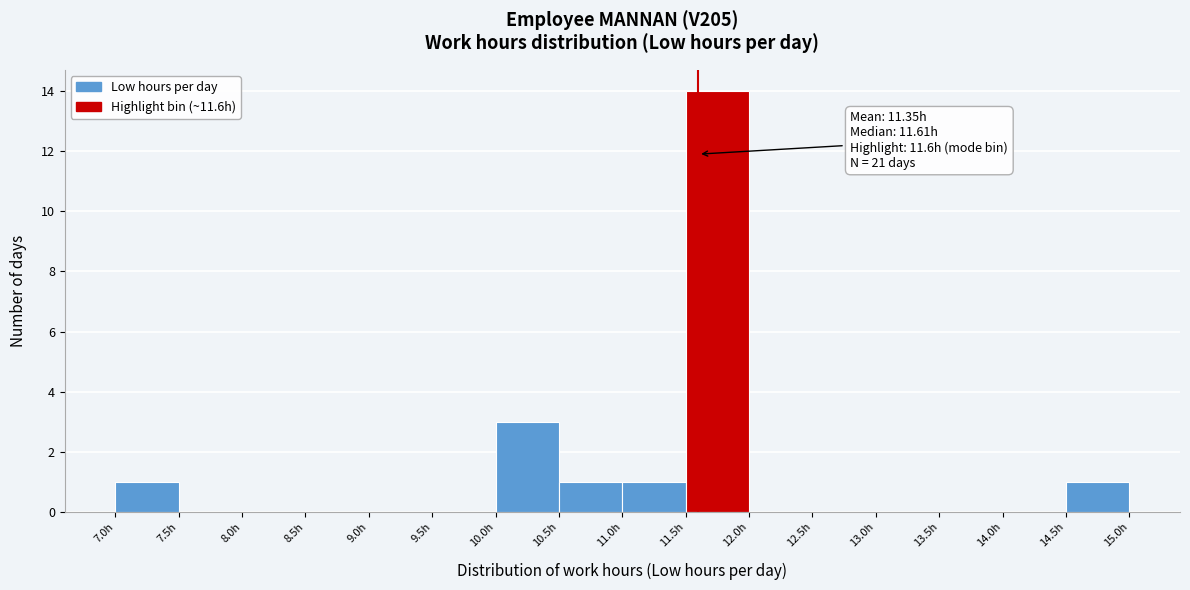

Which range on the x-axis has the tallest bar?

11.5 to 12.0